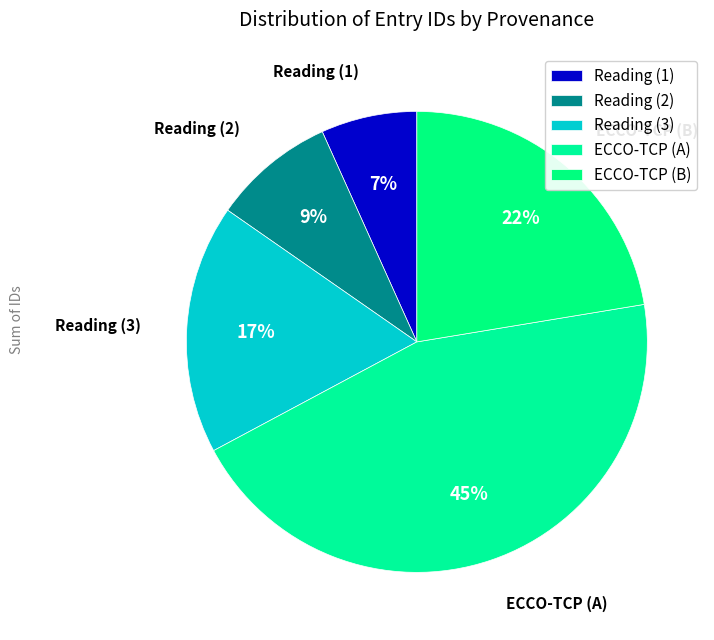

How many segments does this pie chart have?

5